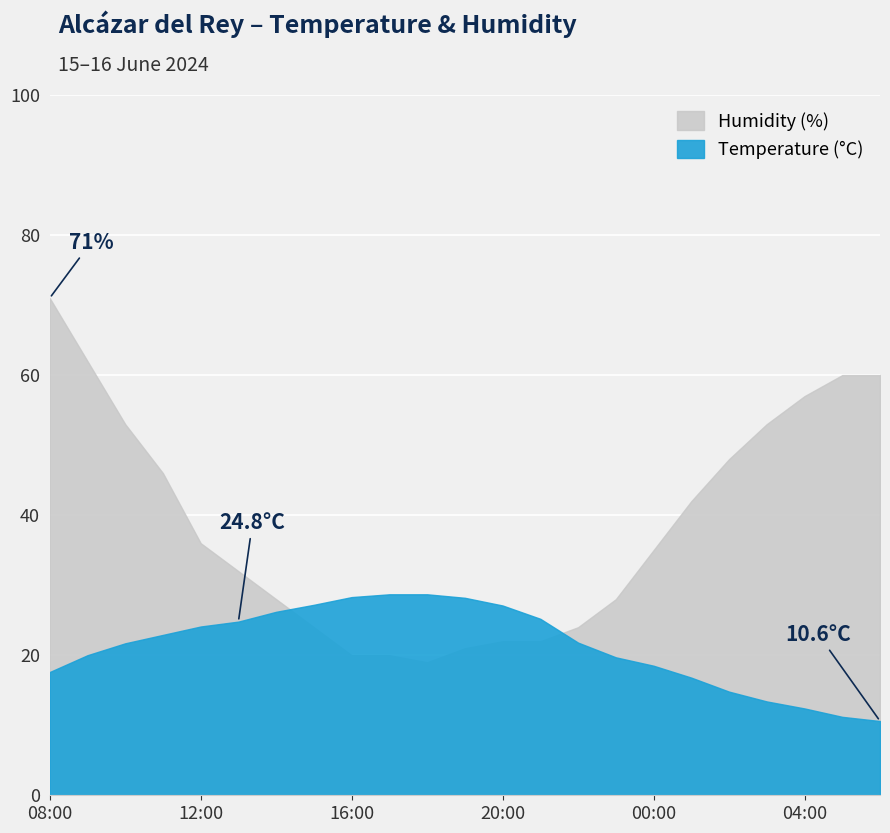

True or false: Humidity (%) has a value of 57.0 at 04:00.

True